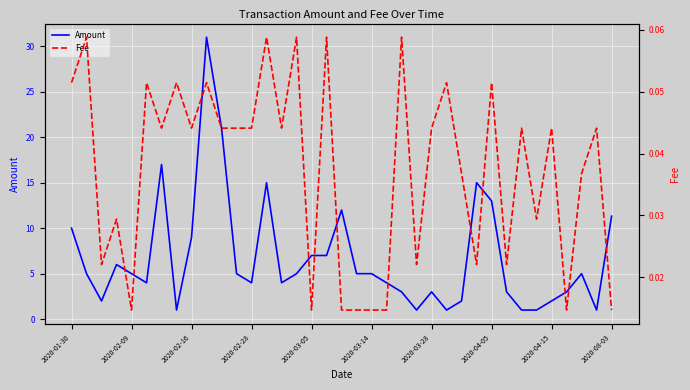

What is the difference between the second highest and minimum values in the Amount series?

20.0